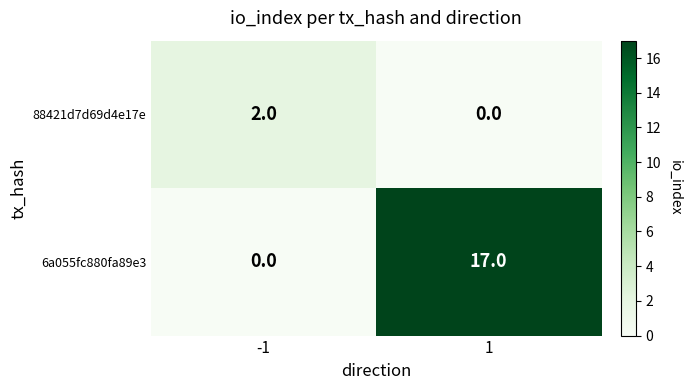

What is the spread (max minus min) of values at 1?

17